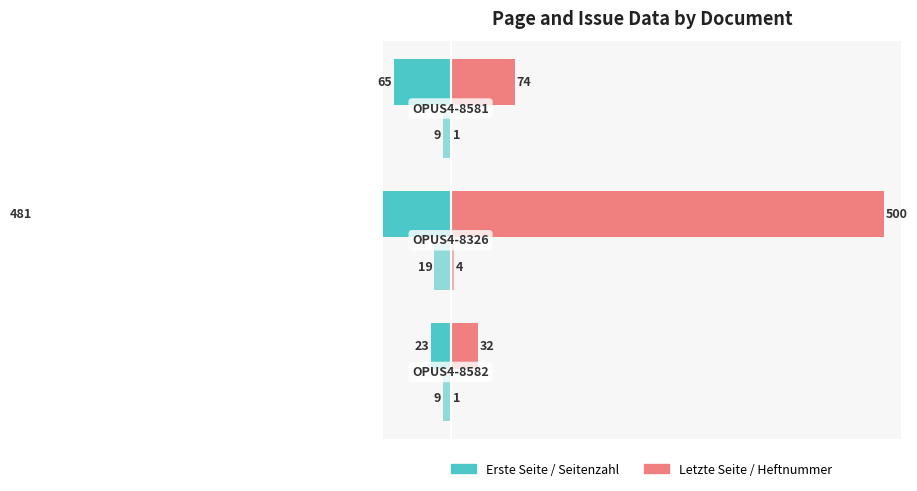

At how many categories does at least one series exceed -178?

3